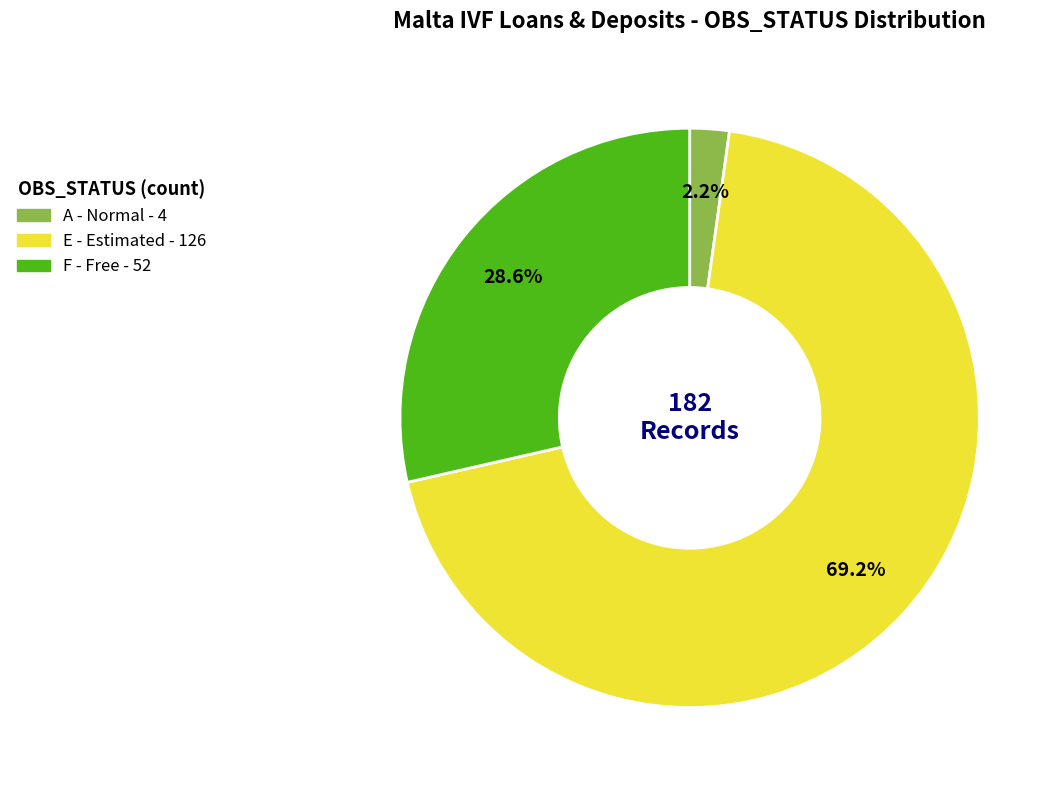

Does any single category account for the majority?

Yes